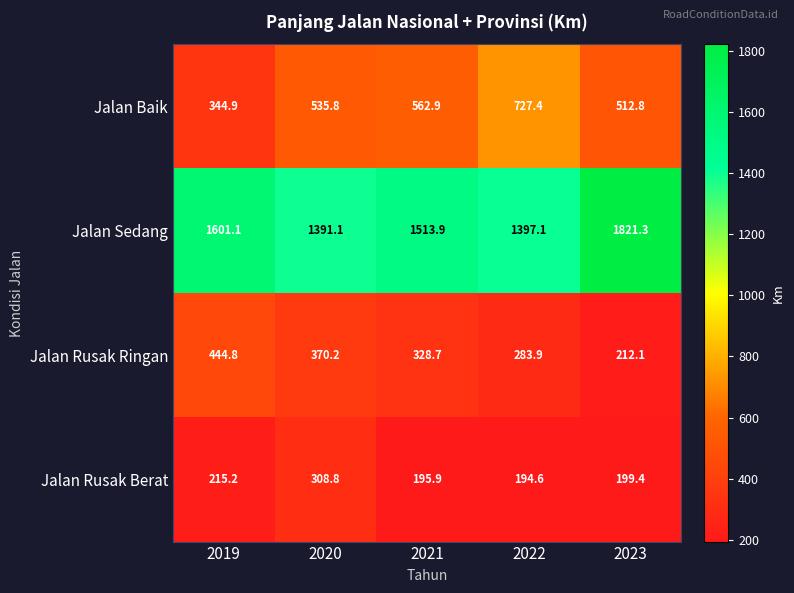

At which label does Jalan Baik reach its minimum?

2019